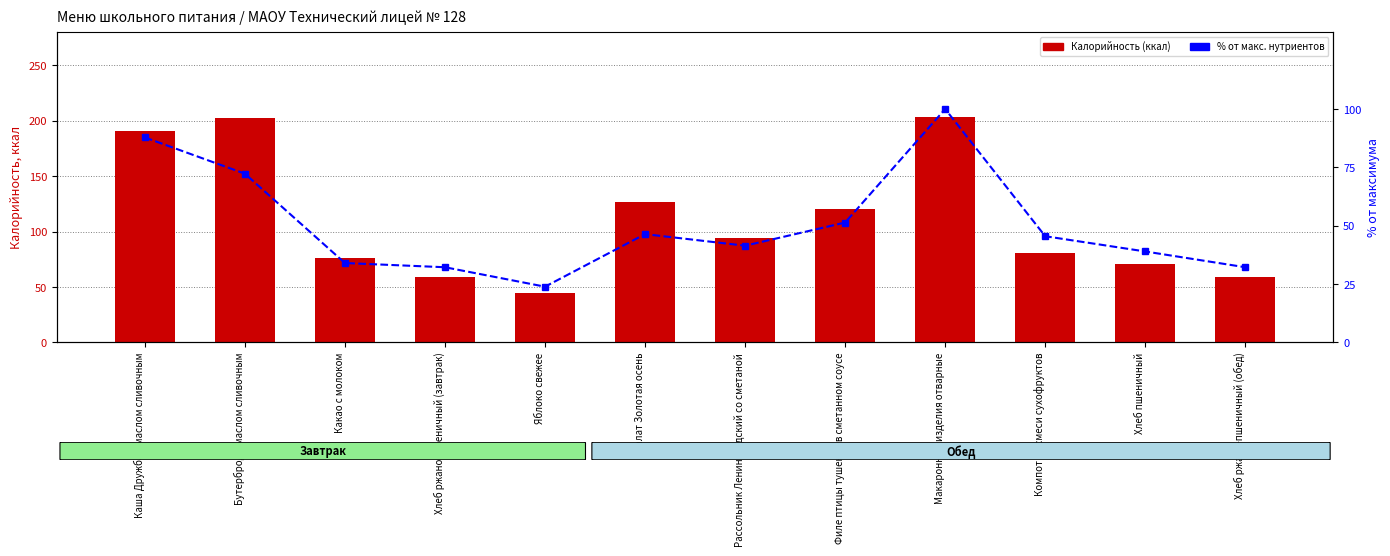

Between Бутерброд с маслом сливочным and Хлеб ржано-пшеничный (завтрак), which is larger?

Бутерброд с маслом сливочным